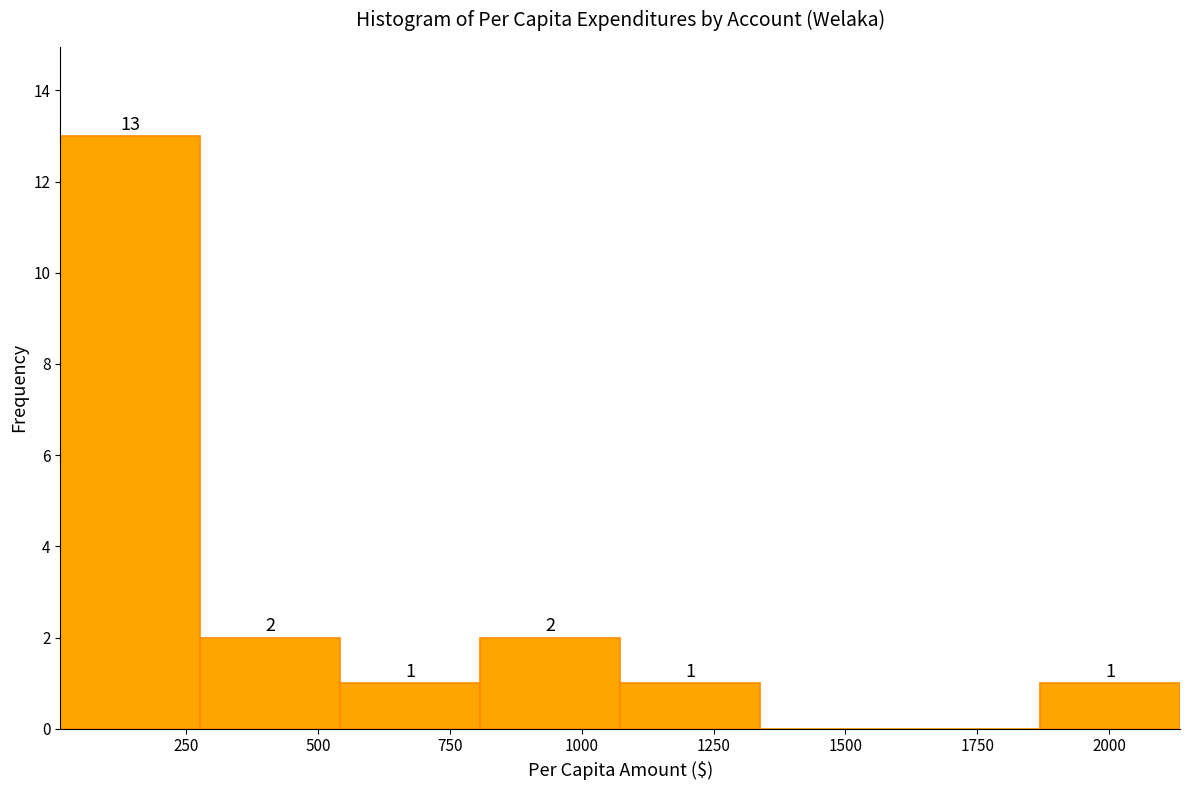

Over which range of the x-axis is the bar tallest?

0 to 300